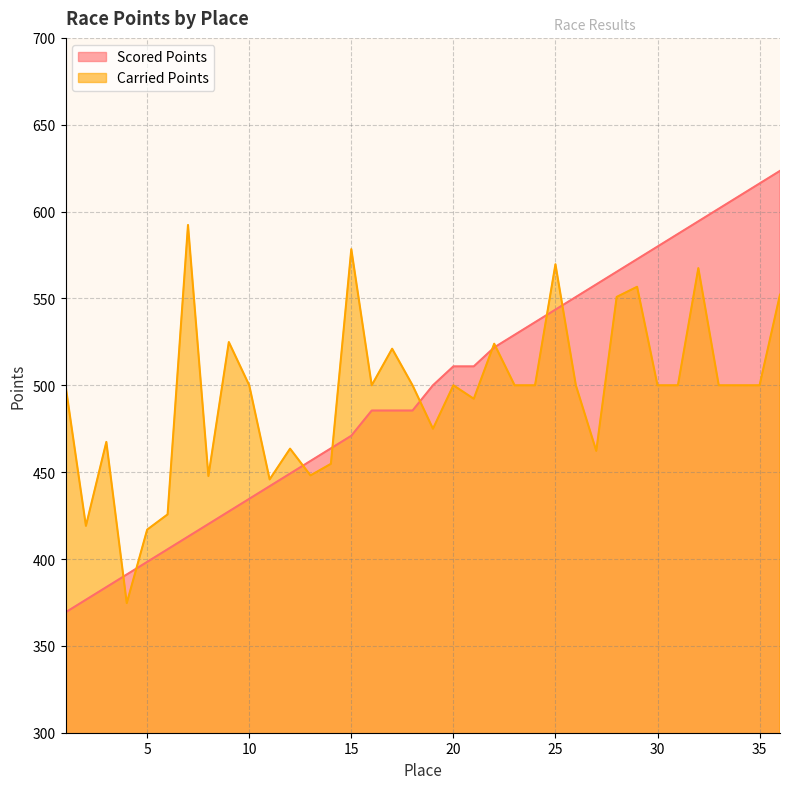

Reading left to right, extract all data points from this chart.

Scored Points: 369.3	376.6	383.8	391.1	398.3	405.6	412.9	420.1	427.4	434.6	441.9	449.2	456.4	463.7	471.0	485.5	485.5	485.5	500.0	510.9	510.9	521.8	529.0	536.3	543.6	550.8	558.1	565.4	572.6	579.9	587.1	594.4	601.7	608.9	616.2	623.4
Carried Points: 500.0	419.1	467.4	374.6	416.9	425.7	592.3	447.8	524.9	500.0	445.8	463.5	448.1	454.8	578.4	500.0	521.1	500.0	475.0	500.0	492.2	523.9	500.0	500.0	569.7	500.0	462.3	550.9	556.7	500.0	500.0	567.5	500.0	500.0	500.0	552.2